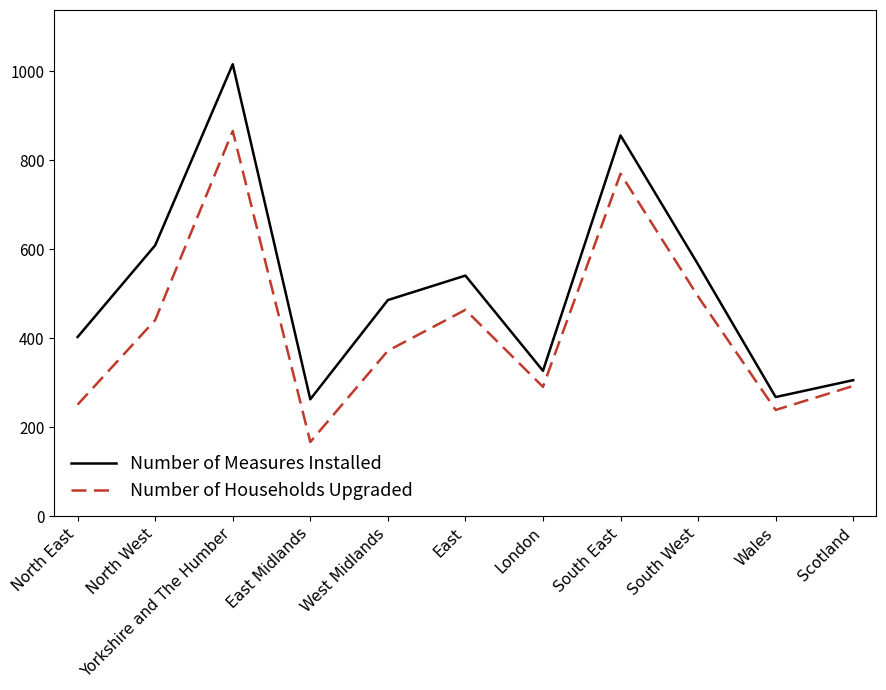

Which series changed the most between Yorkshire and The Humber and London?

Number of Measures Installed